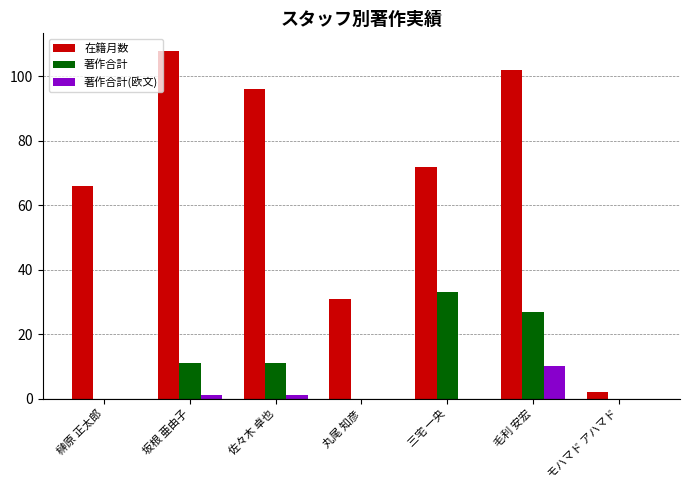

What is the highest value of the 著作合計(欧文) series?

10